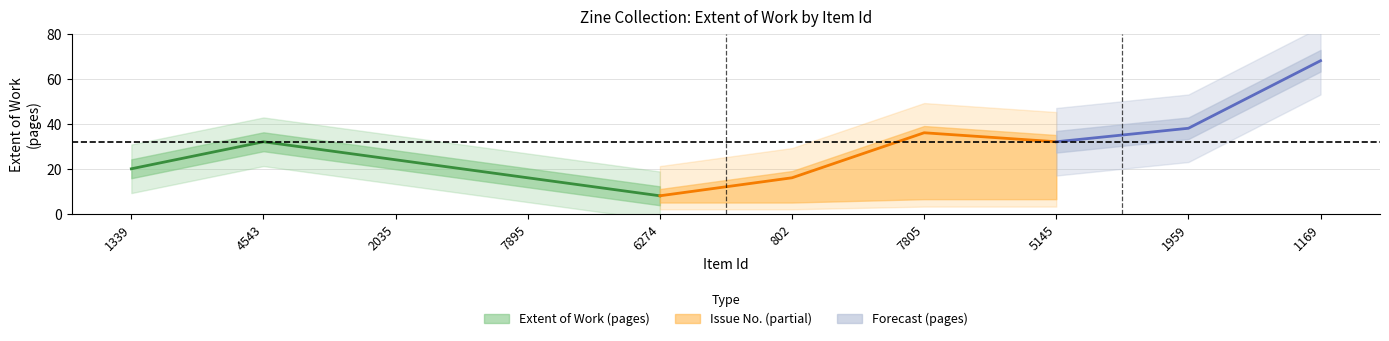

The extent series shows 68 at 1169. True or false?

True